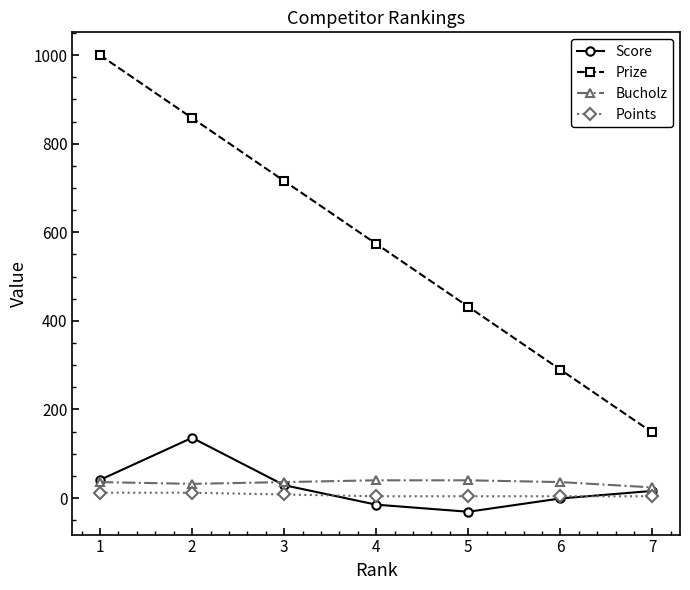

Which series has the largest total across all categories?

Prize